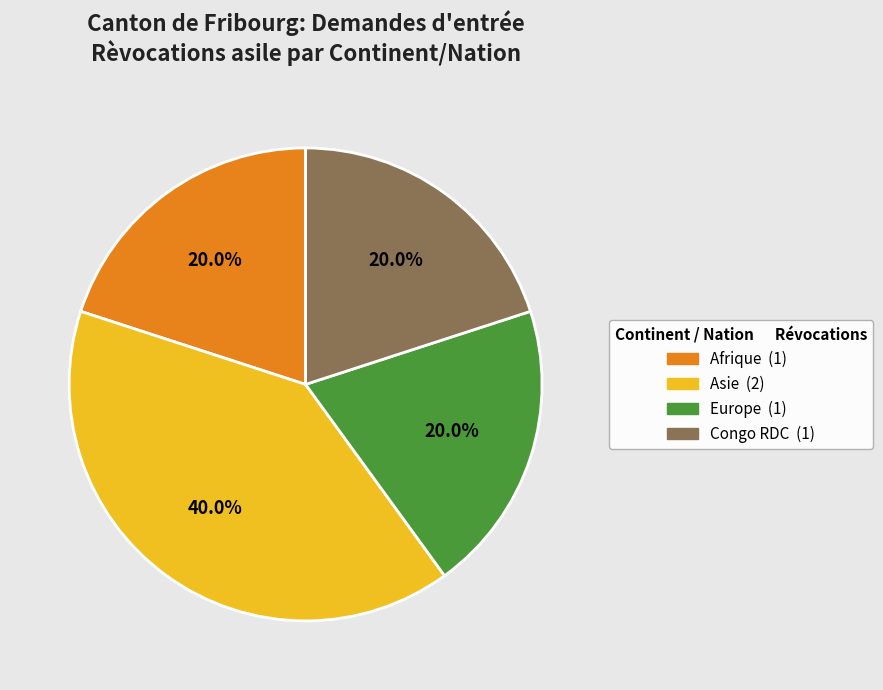

Is there any slice that represents more than half of the pie?

No